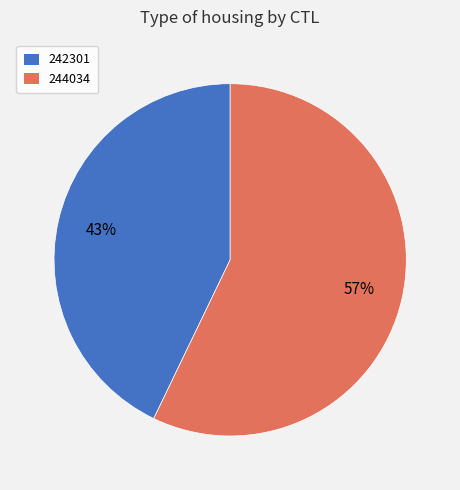

To the nearest percent, what is the difference between the 244034 and 242301 slice percentages?

14%